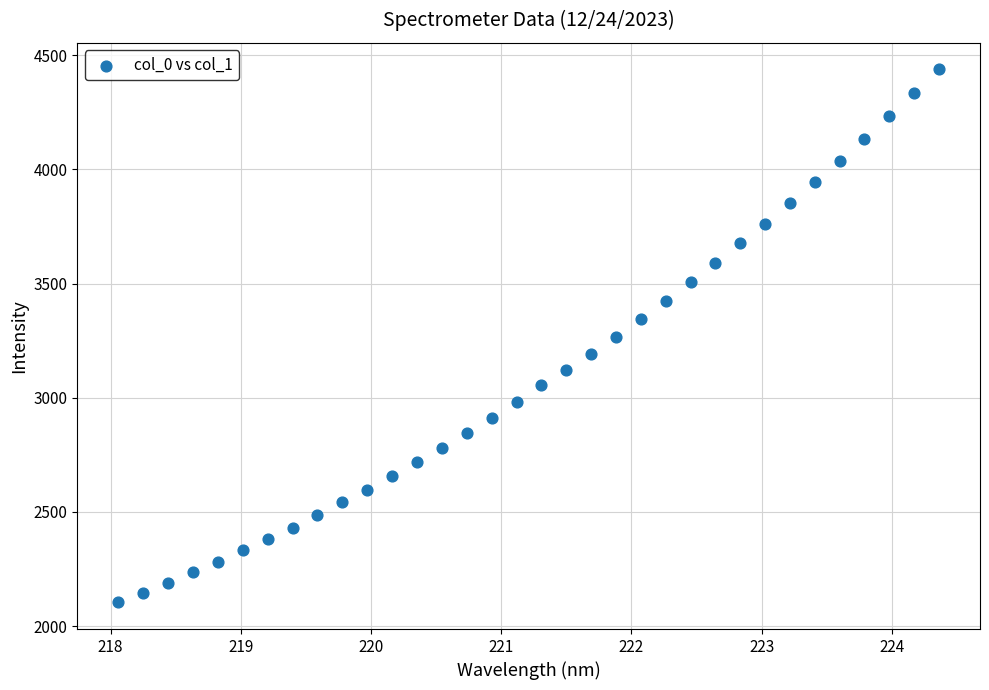

What is the range of X values (max minus min)?

6.3